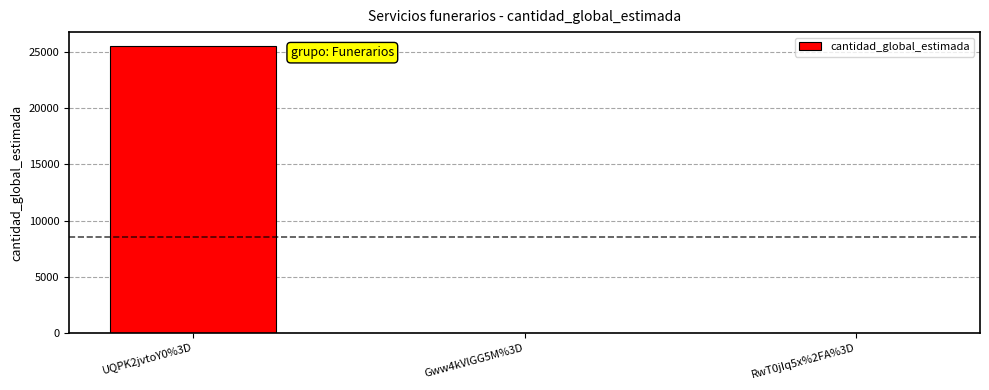

Are the bars horizontal?

No